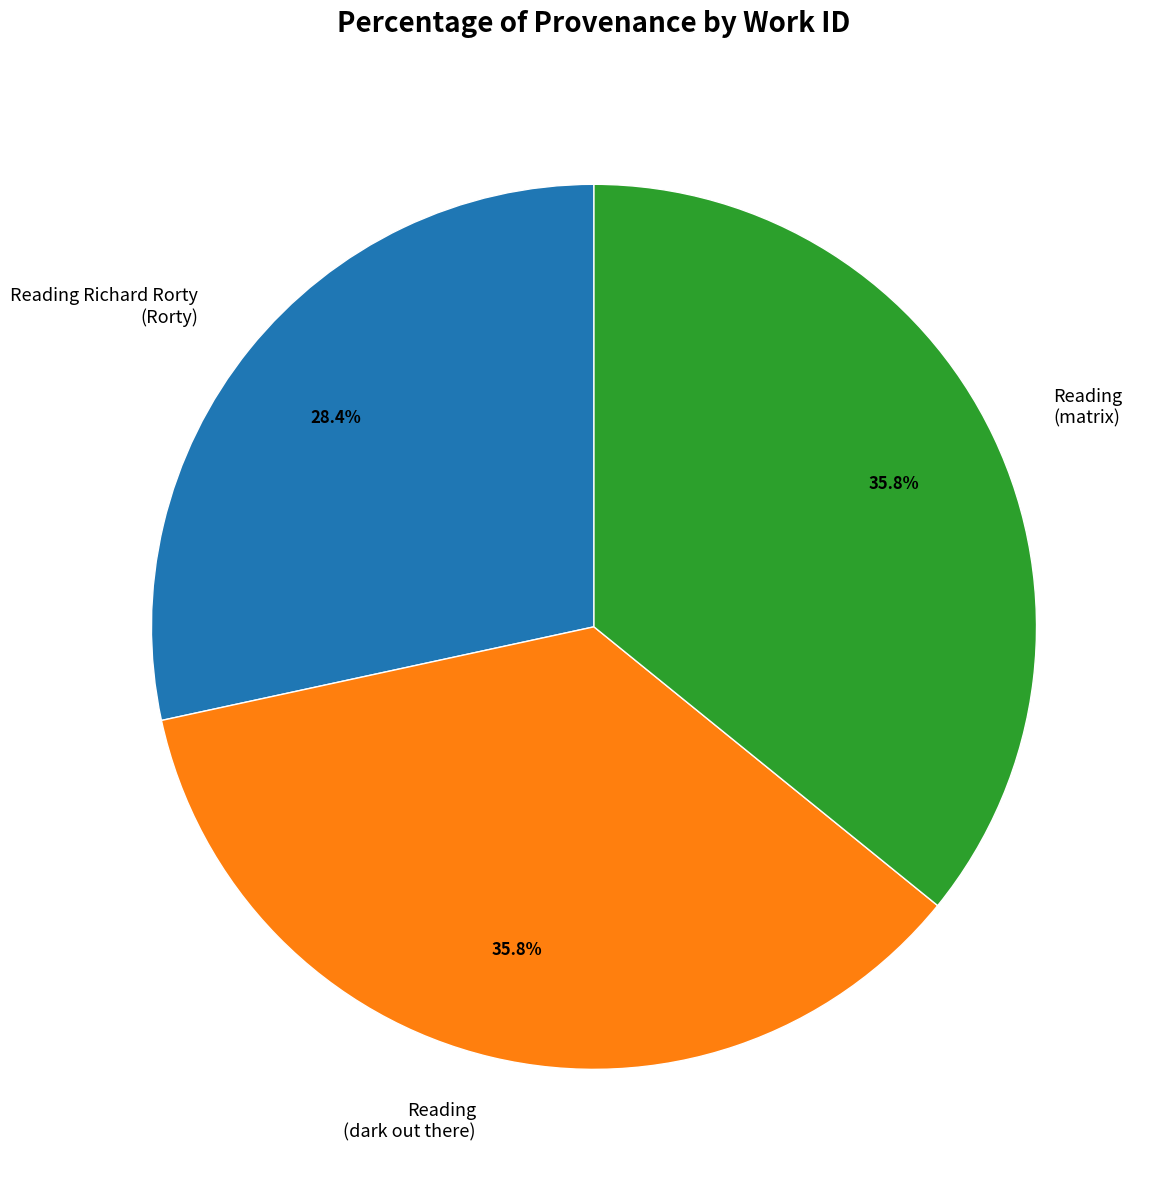

How many slices are in this pie chart?

3